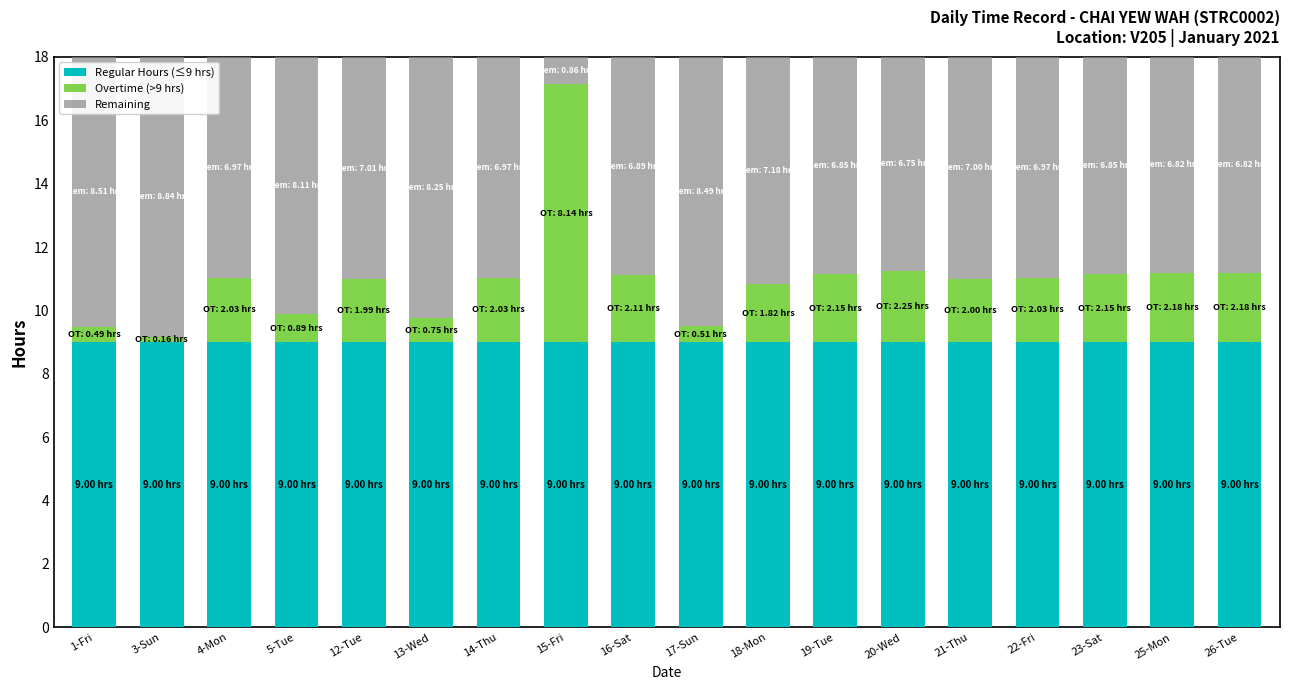

How many bars are there in total?

18